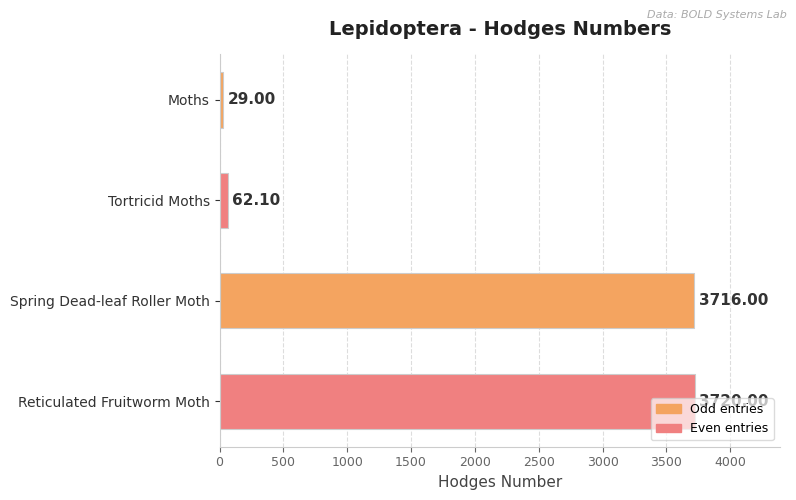

What is the label of the 3rd bar from the bottom?

Tortricid Moths